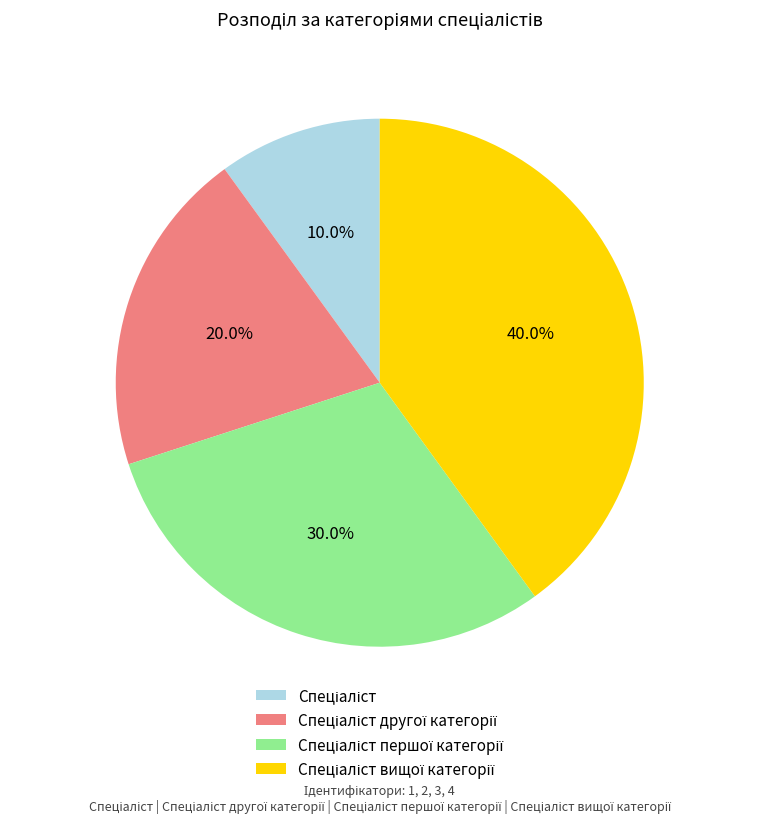

Is there any slice that represents more than half of the pie?

No